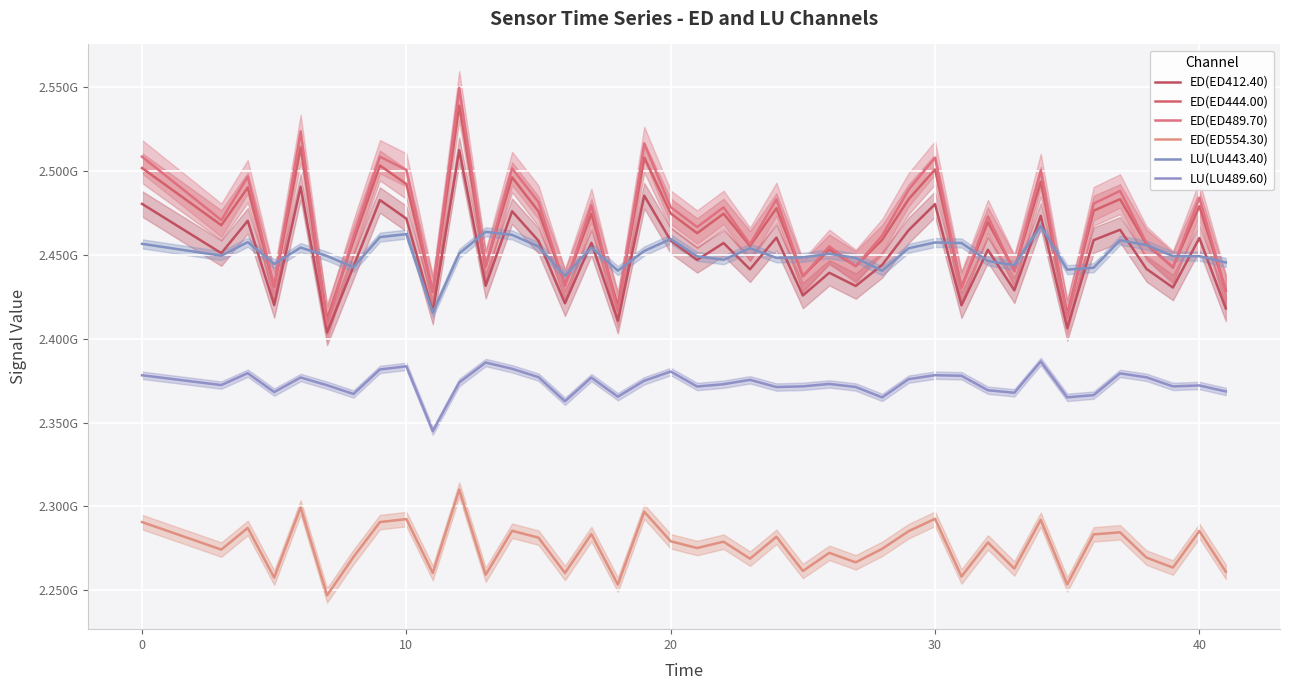

What is the total value across all series at 30?

14659415603